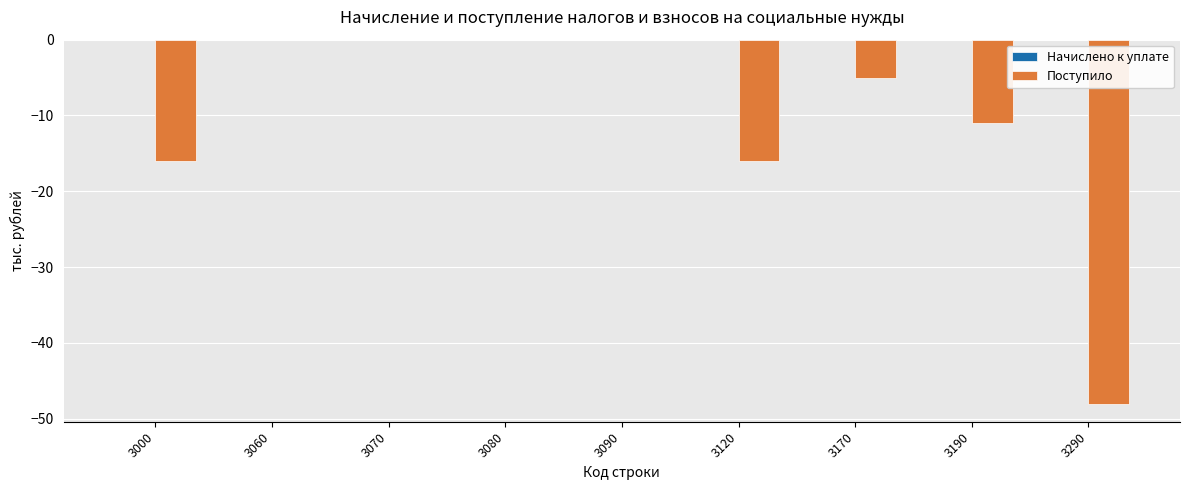

Where is the data nearest to the value -24?

3000